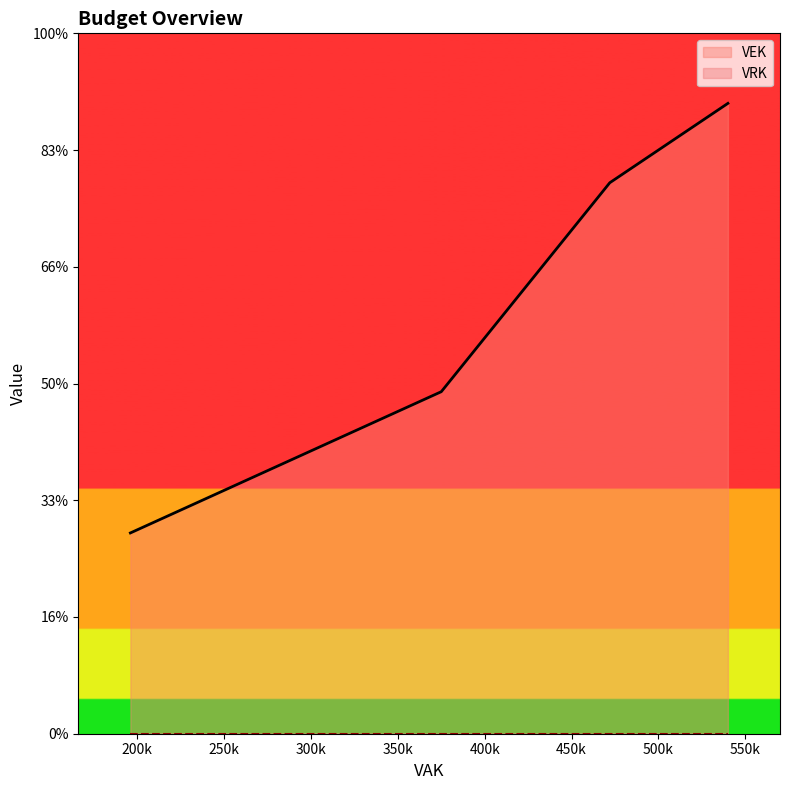

True or false: VRK and VEK cross at least once.

False